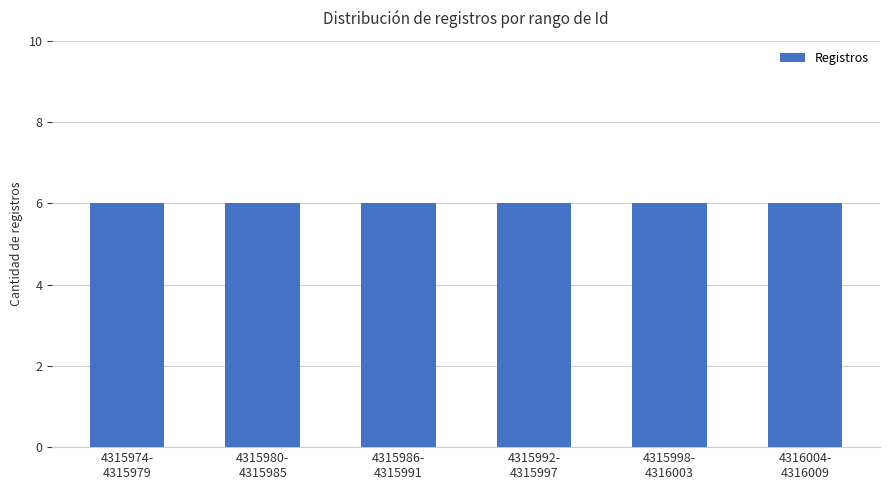

Is it true that the value at Calle is 1?

False